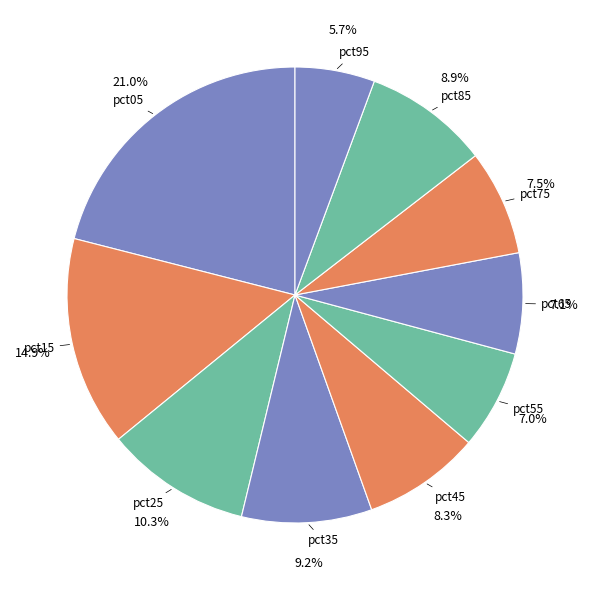

The pct85 slice represents 9% of the pie. True or false?

True